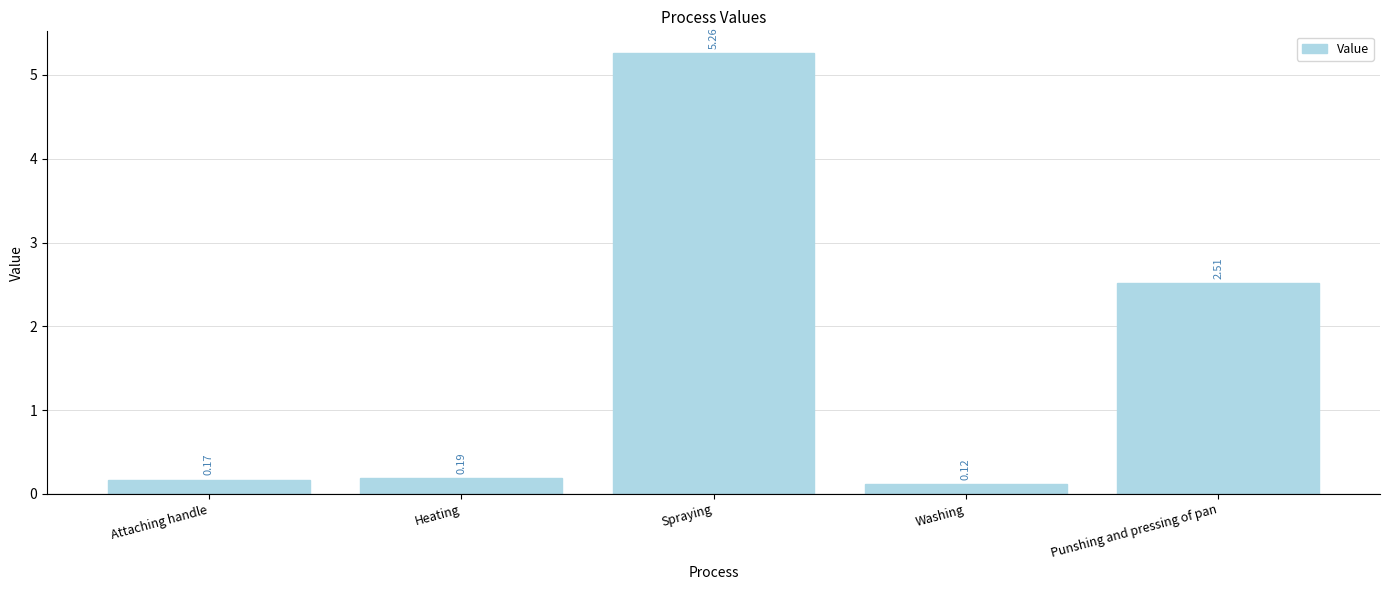

Which label corresponds to the smallest value in the chart?

Washing